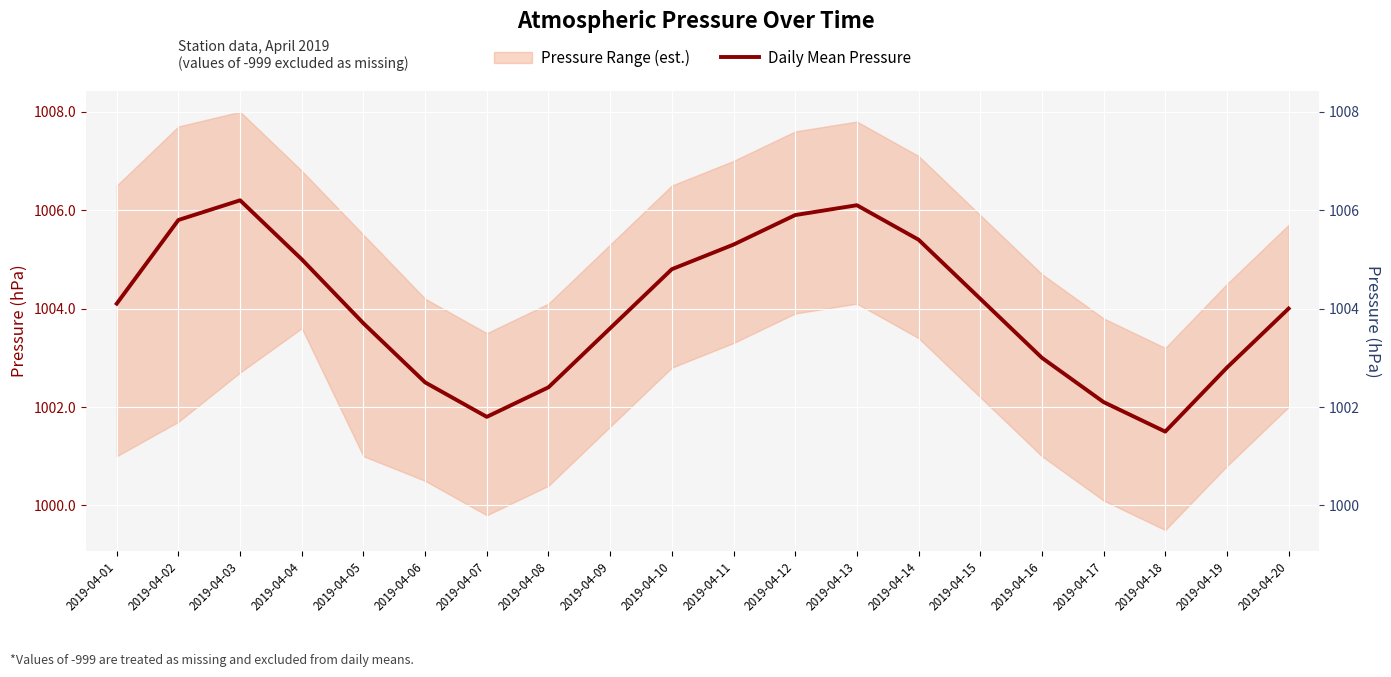

Reading left to right, transcribe all the data shown in this chart.

2019-04-01=1004.1	2019-04-02=1005.8	2019-04-03=1006.2	2019-04-04=1005.0	2019-04-05=1003.7	2019-04-06=1002.5	2019-04-07=1001.8	2019-04-08=1002.4	2019-04-09=1003.6	2019-04-10=1004.8	2019-04-11=1005.3	2019-04-12=1005.9	2019-04-13=1006.1	2019-04-14=1005.4	2019-04-15=1004.2	2019-04-16=1003.0	2019-04-17=1002.1	2019-04-18=1001.5	2019-04-19=1002.8	2019-04-20=1004.0